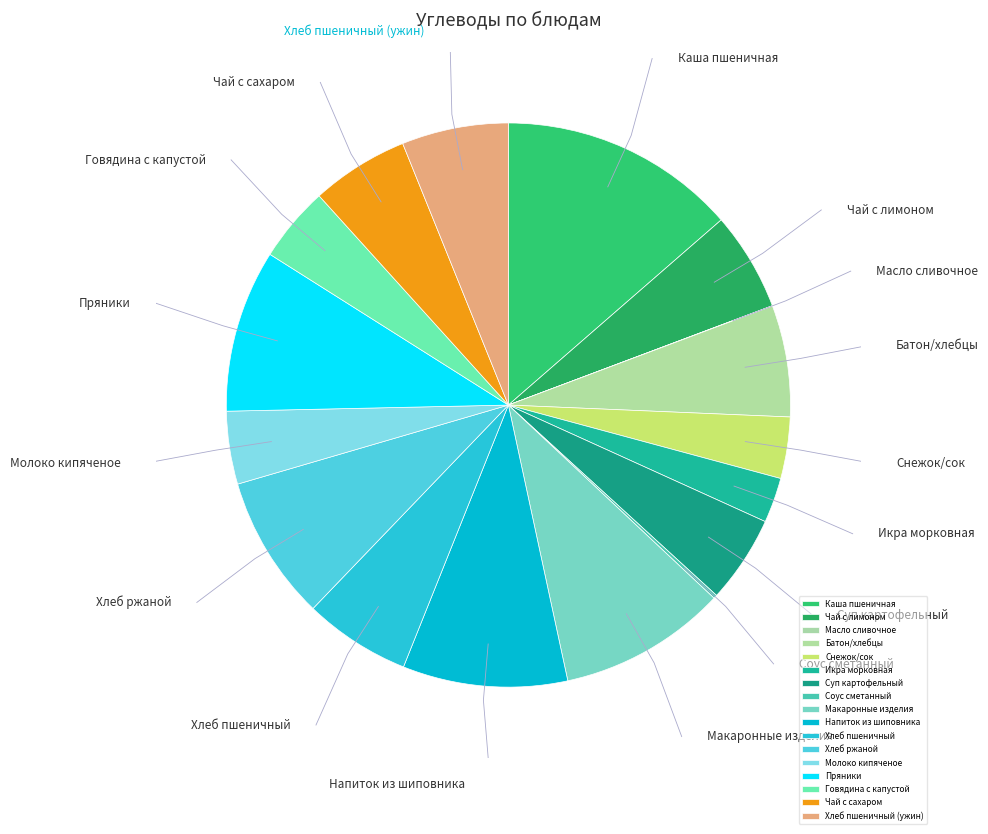

To the nearest percent, what is the combined percentage of Снежок/сок and Соус сметанный?

4%